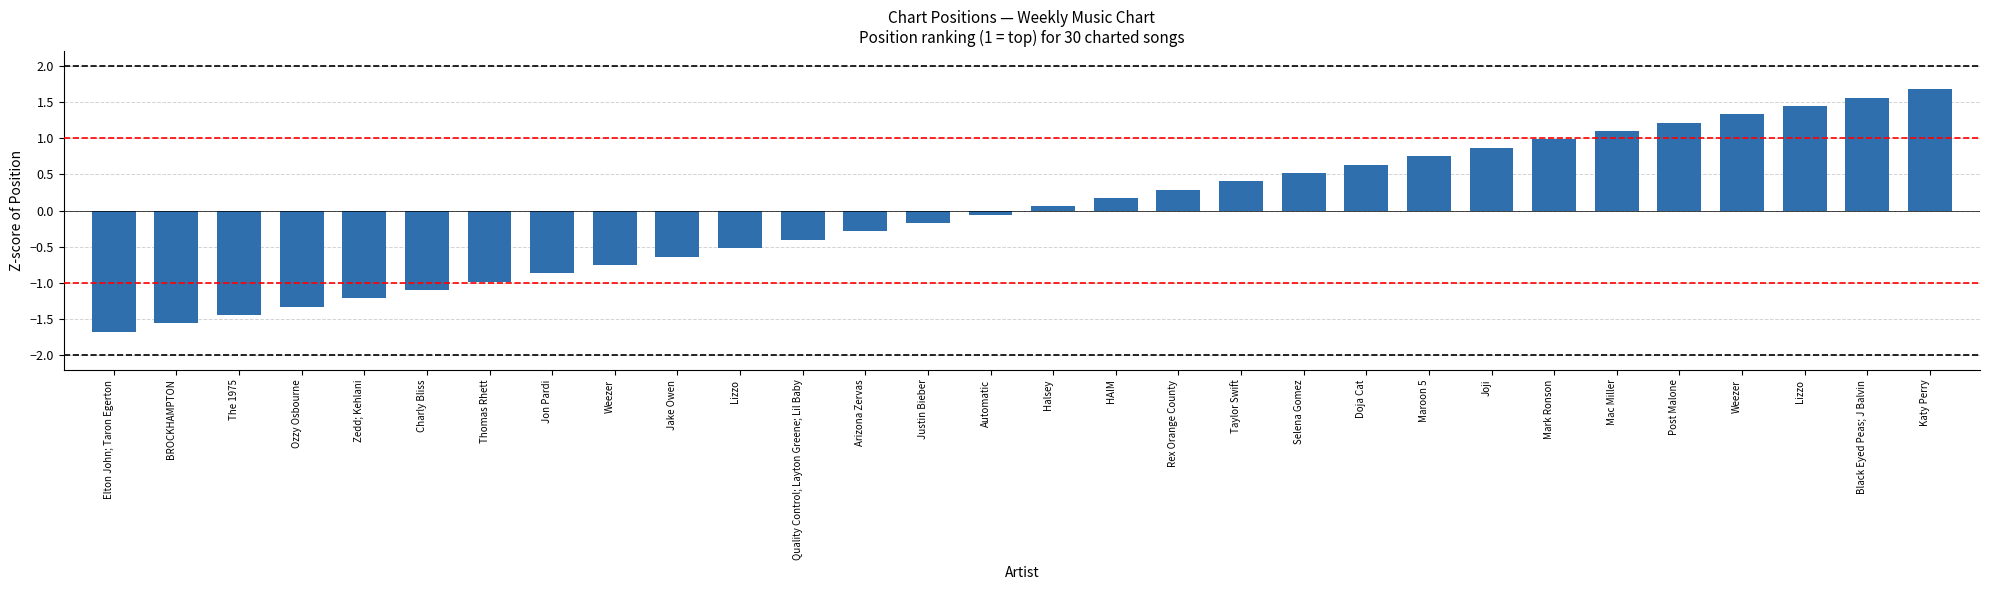

How many values are below zero?

15